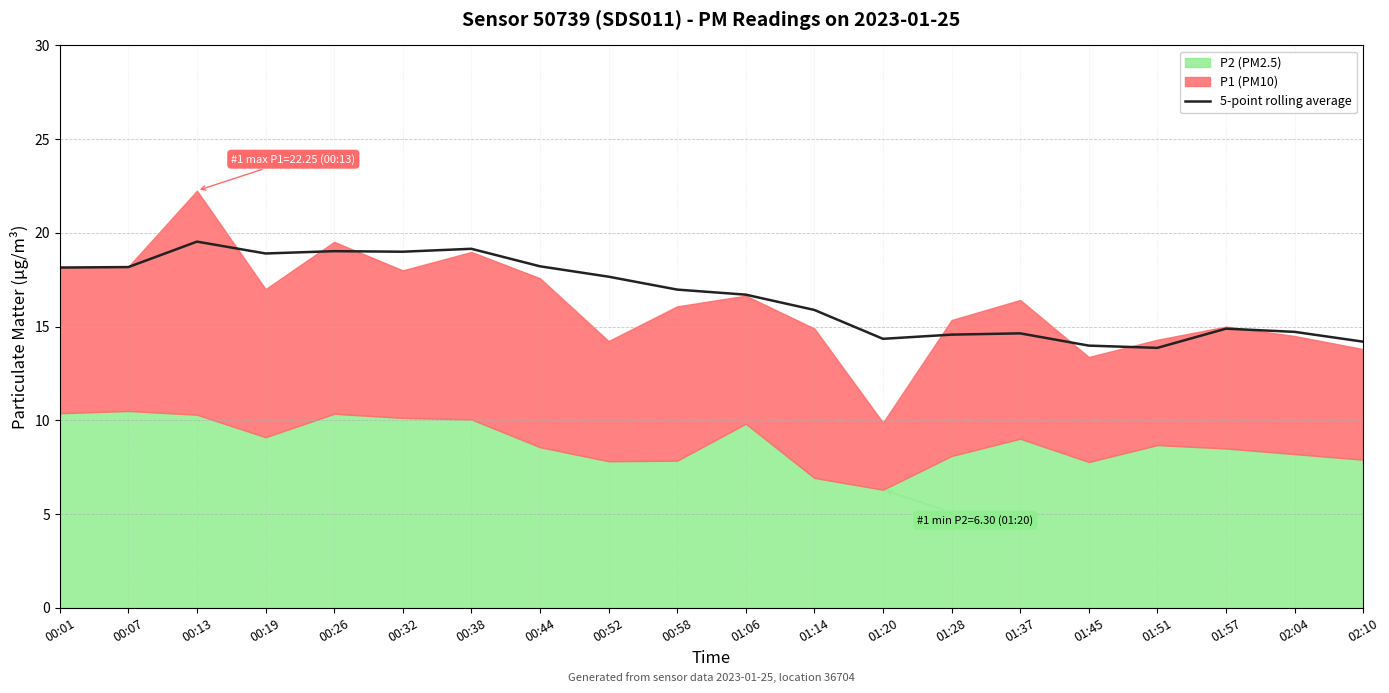

What is the highest value of the 5-point rolling average series?

19.5